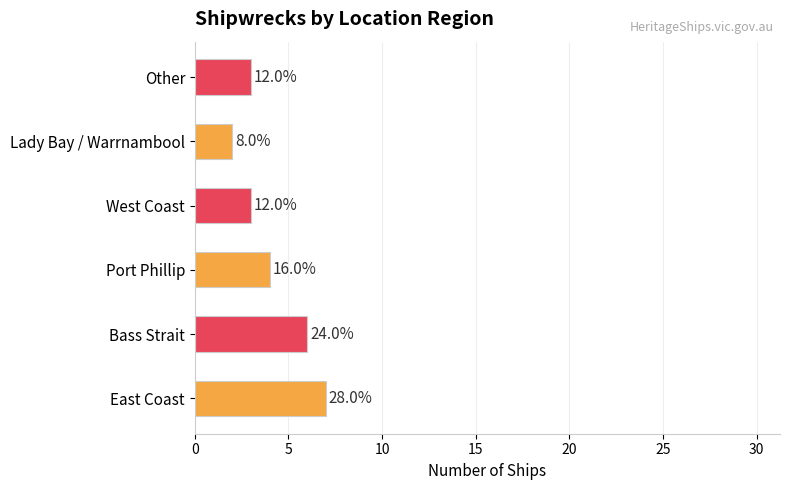

What is the average value?

4